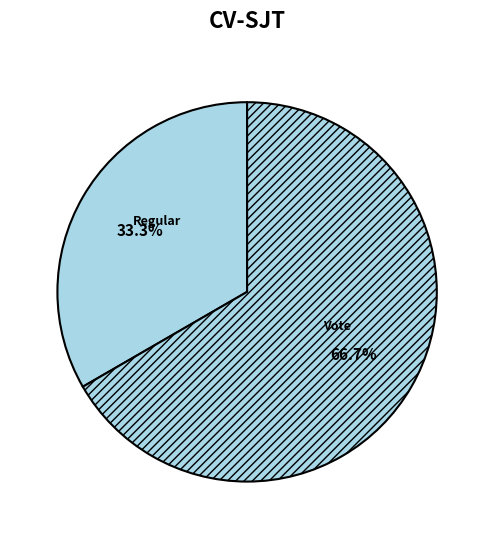

How many slices are in this pie chart?

2